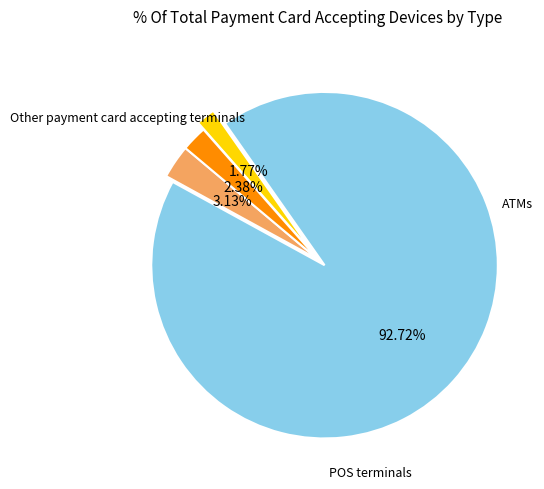

Does any single category account for the majority?

Yes